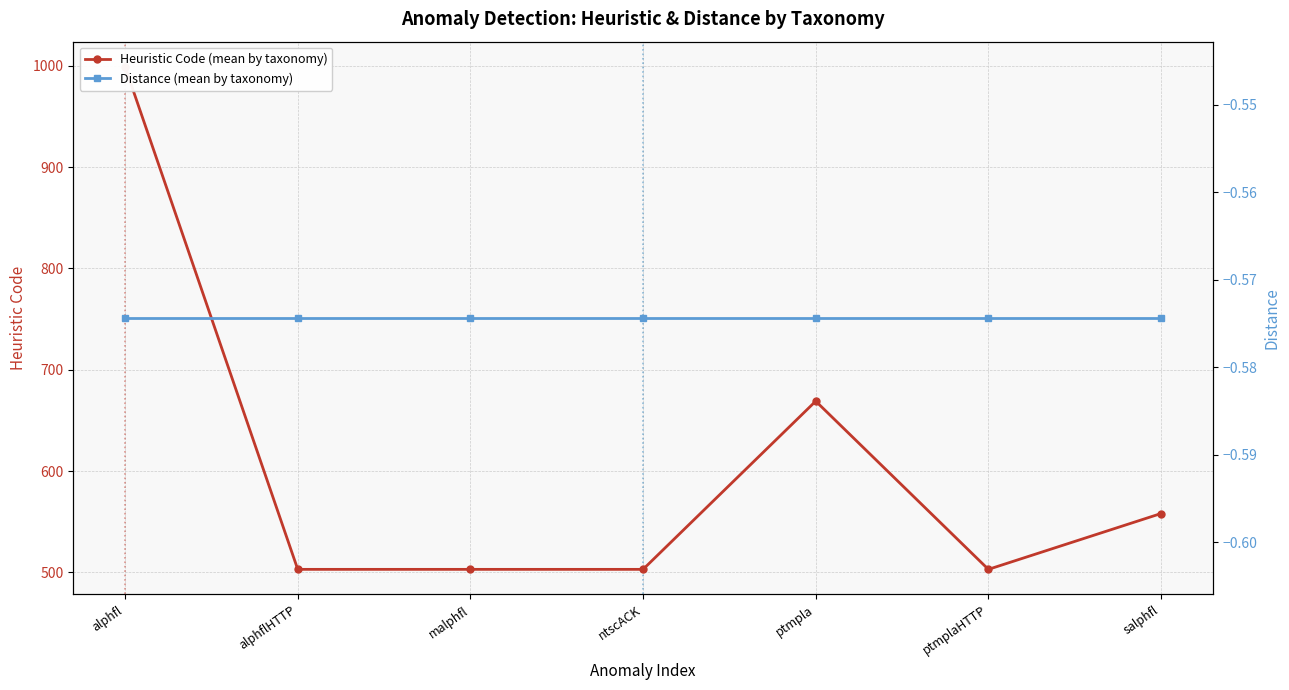

What is the spread (max minus min) of values at alphflHTTP?

503.6